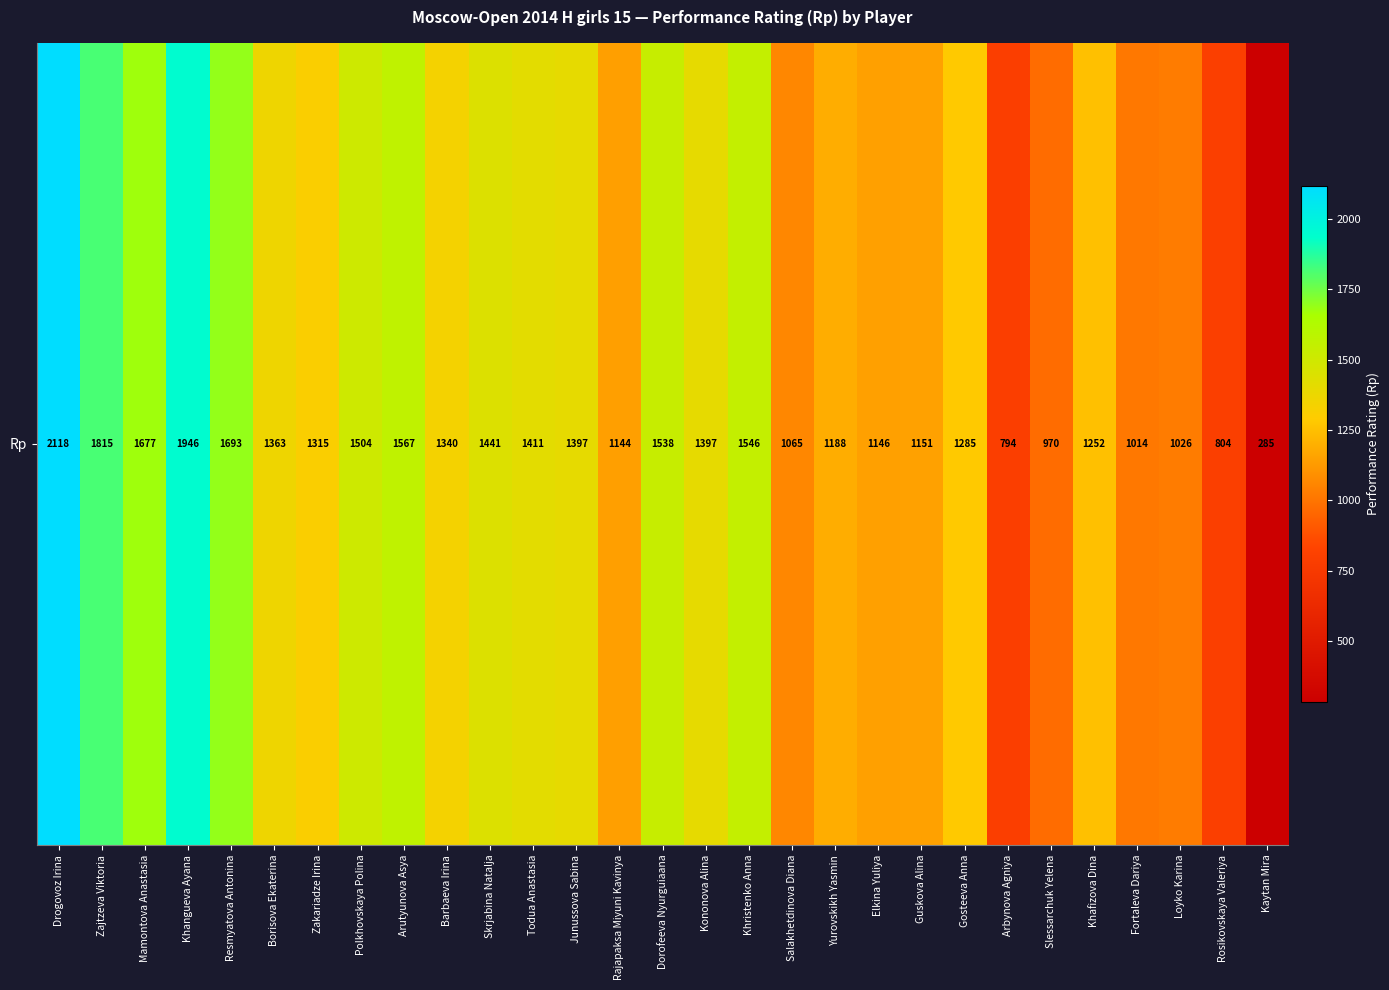

What is the difference between the values at Khristenko Anna and Arutyunova Asya?

21